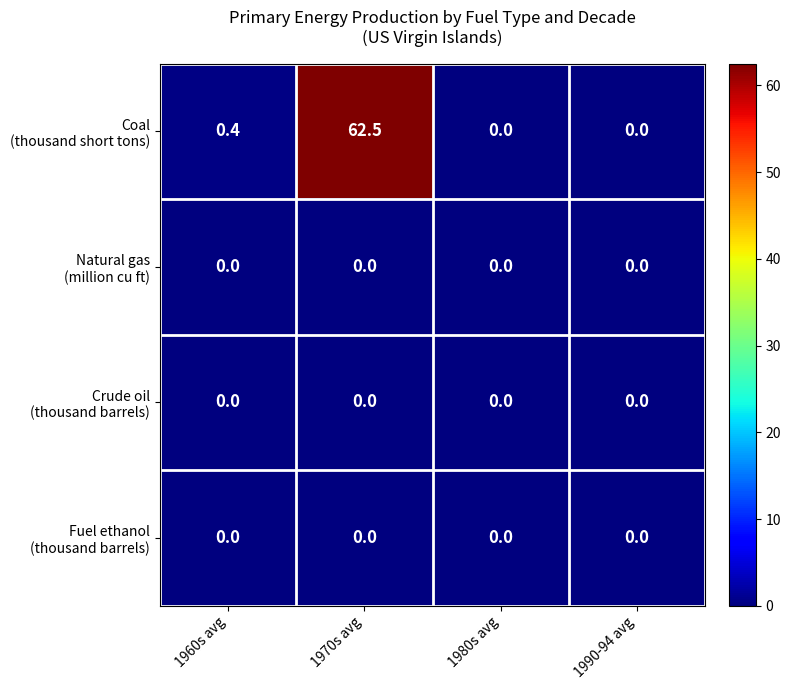

What is the greatest value displayed?

62.5